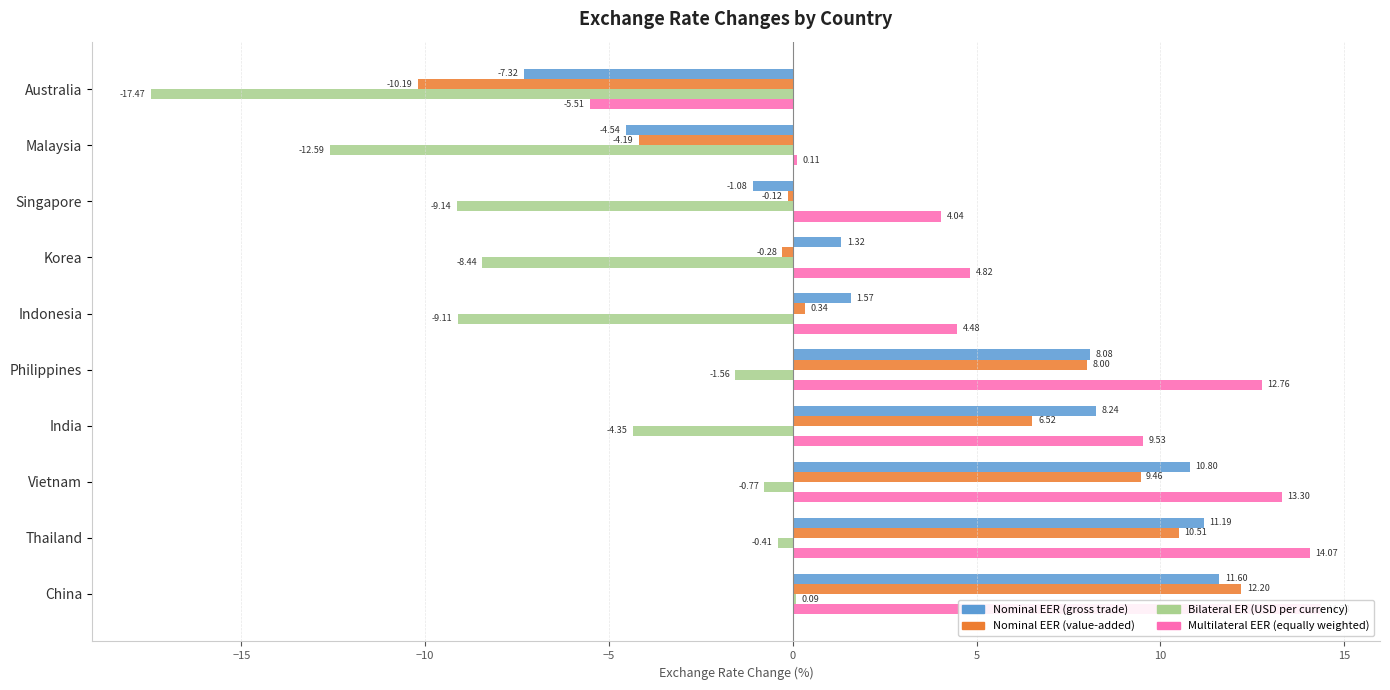

Reading right to left, what are all the values shown in this chart?

Nominal Effective Exchange Rate (gross trade based): 11.6	11.2	10.8	8.2	8.1	1.6	1.3	-1.1	-4.5	-7.3
Nominal Effective Exchange Rate (value-added trade based): 12.2	10.5	9.5	6.5	8.0	0.3	-0.3	-0.1	-4.2	-10.2
Bilateral Exchange Rate (U.S. dollar per national currency): 0.1	-0.4	-0.8	-4.3	-1.6	-9.1	-8.4	-9.1	-12.6	-17.5
Multilateral Exchange Rate (equally weighted): 14.4	14.1	13.3	9.5	12.8	4.5	4.8	4.0	0.1	-5.5